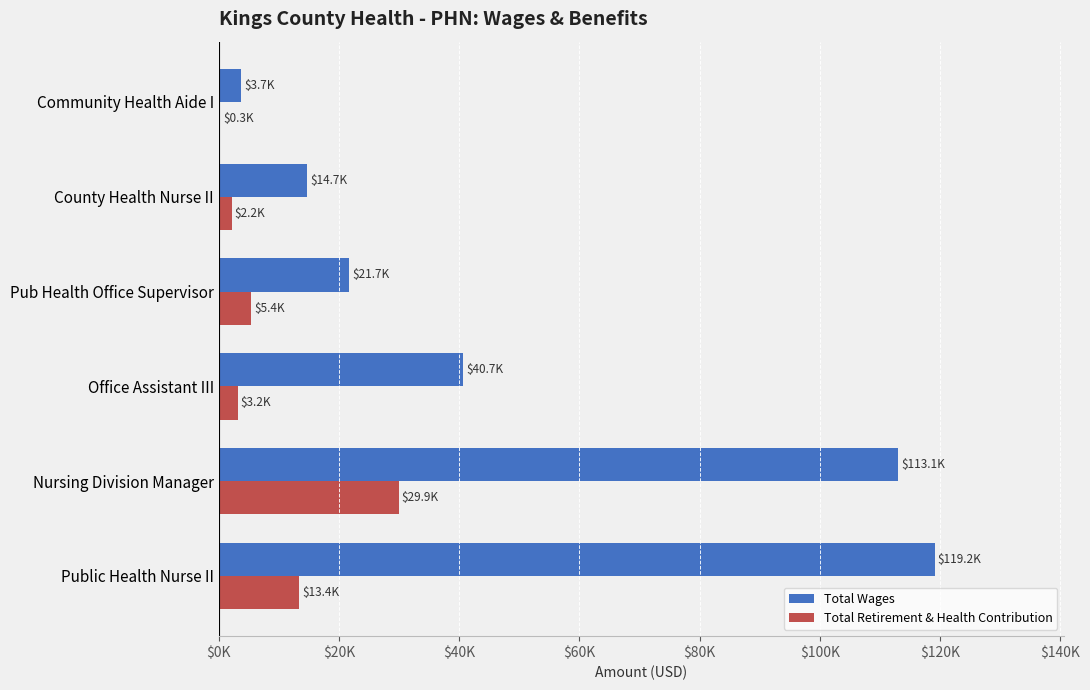

What is the minimum value shown in the chart?

279